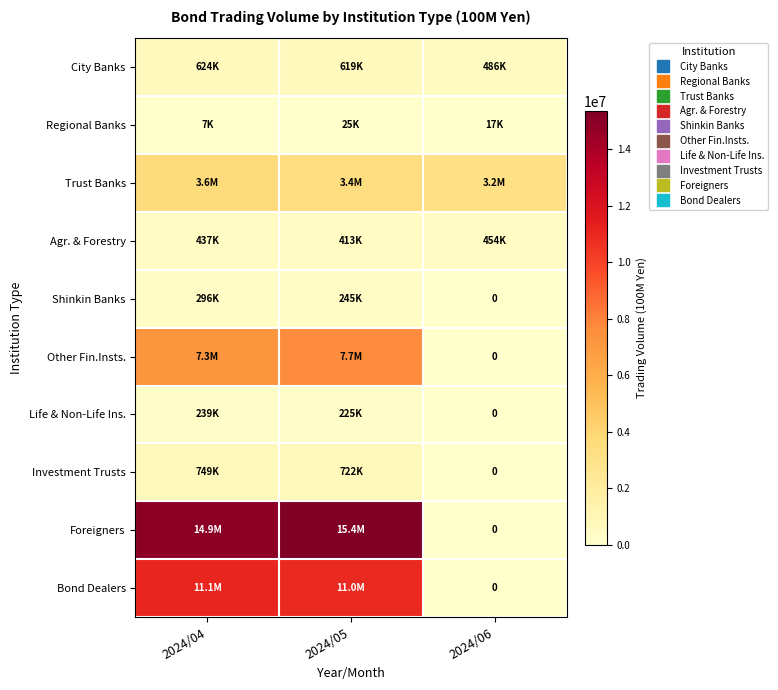

What is the sum of all Investment Trusts values?

1470194